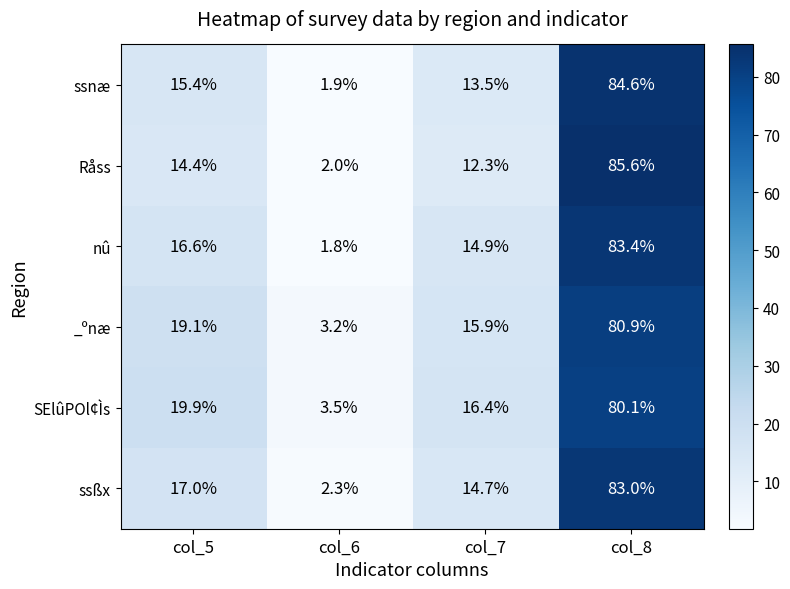

Reading right to left, list all the values displayed in this chart.

ssnæ: 84.6	13.5	1.9	15.4
Råss: 85.6	12.3	2.0	14.4
nû: 83.4	14.9	1.8	16.6
_ºnæ: 80.9	15.9	3.2	19.1
SElûPOl¢Ìs: 80.1	16.4	3.5	19.9
ssßx: 83.0	14.7	2.3	17.0